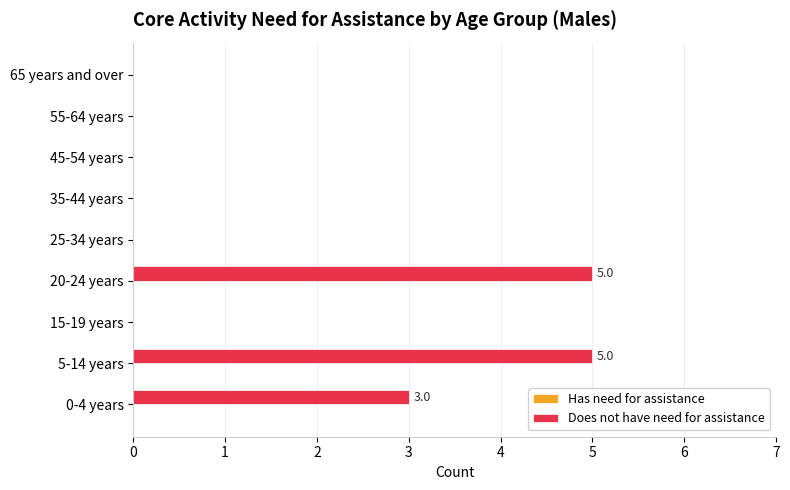

Are the bars horizontal?

Yes